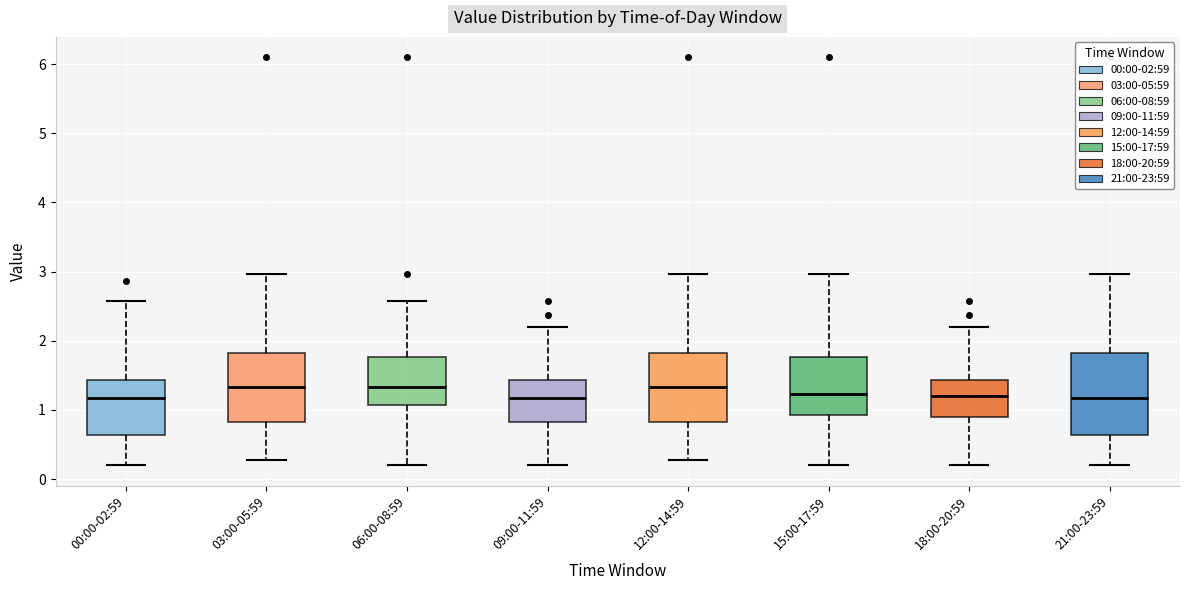

Reading left to right, transcribe this box plot: for each box, give where its median line is, the range the box spans, and where its two whiskers end, as read against the y-axis. The values are not printed on the chart, so give them approximately, as read against the axis.

00:00-02:59: median 1.2, box 0.6 to 1.4, whiskers 0.2 to 2.6
03:00-05:59: median 1.3, box 0.8 to 1.8, whiskers 0.3 to 3.0
06:00-08:59: median 1.3, box 1.1 to 1.8, whiskers 0.2 to 2.6
09:00-11:59: median 1.2, box 0.8 to 1.4, whiskers 0.2 to 2.2
12:00-14:59: median 1.3, box 0.8 to 1.8, whiskers 0.3 to 3.0
15:00-17:59: median 1.2, box 0.9 to 1.8, whiskers 0.2 to 3.0
18:00-20:59: median 1.2, box 0.9 to 1.4, whiskers 0.2 to 2.2
21:00-23:59: median 1.2, box 0.6 to 1.8, whiskers 0.2 to 3.0